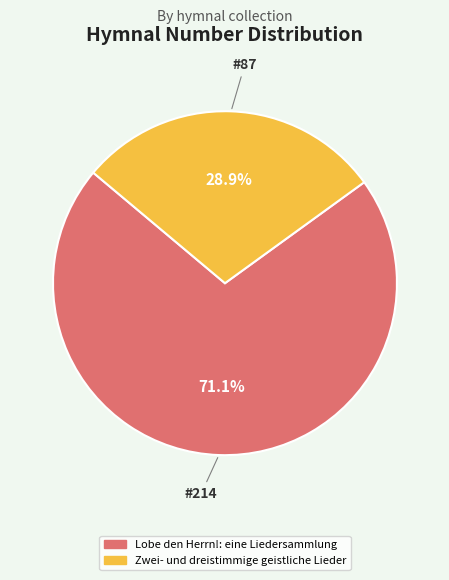

Does Zwei- und dreistimmige geistliche Lieder account for over 50% of the chart?

No